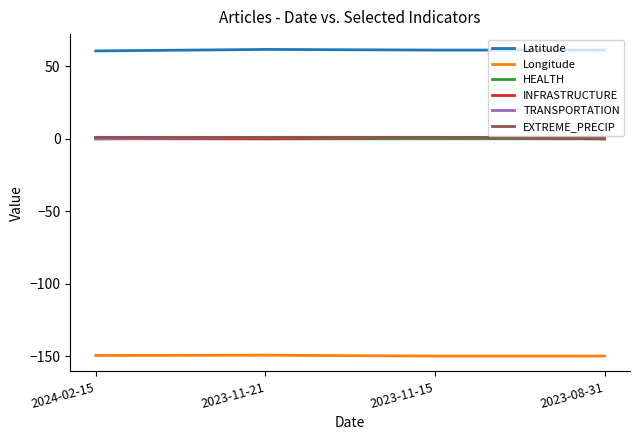

What are all the series names shown in the legend?

Latitude, Longitude, HEALTH, INFRASTRUCTURE, TRANSPORTATION, EXTREME_PRECIP